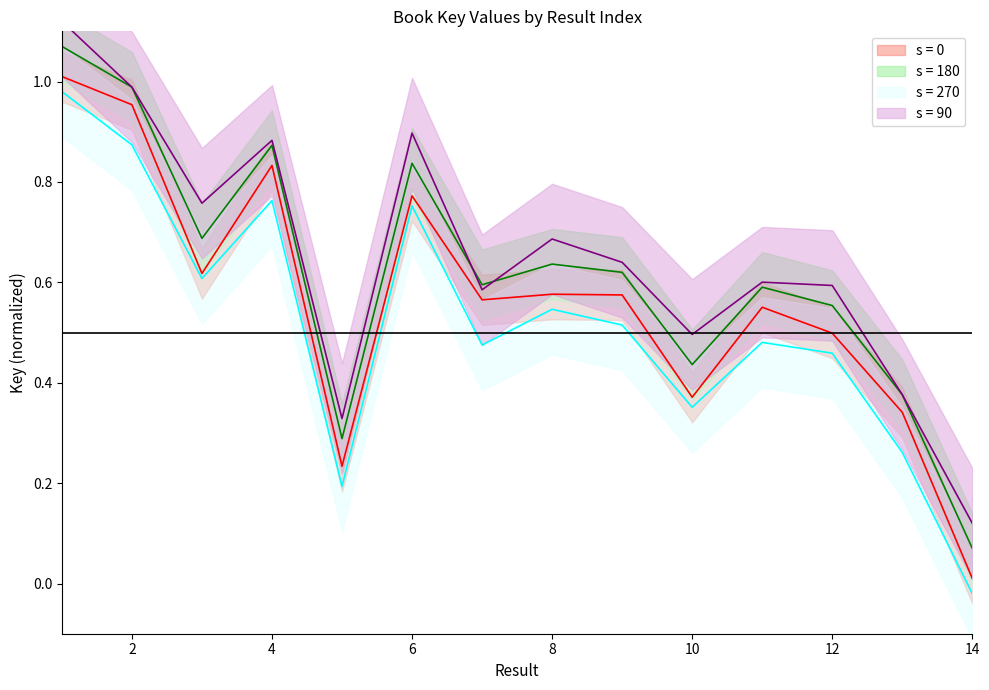

True or false: Key (Alt 3) and Key (Alt 2) cross at least once.

False